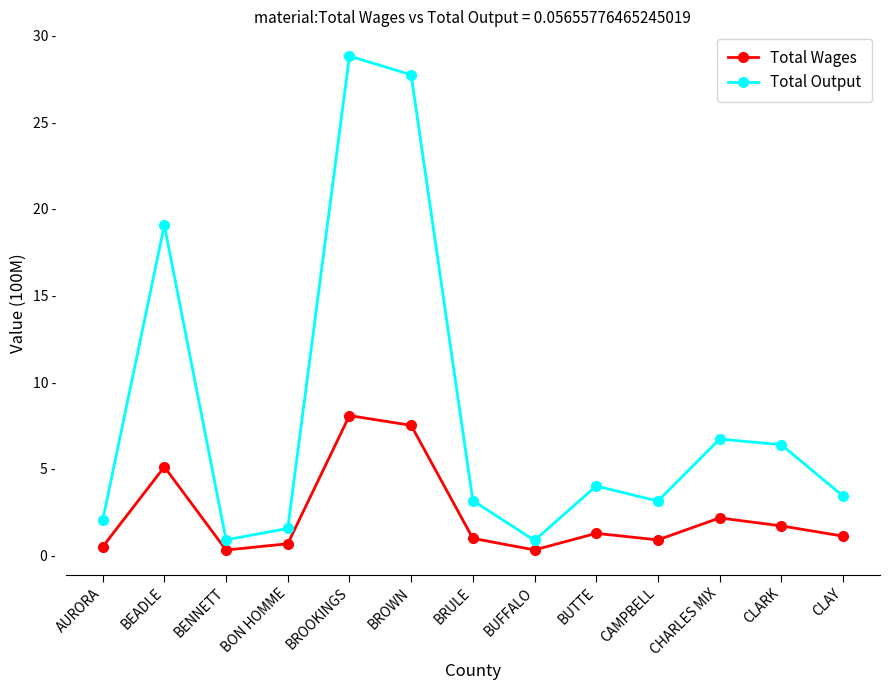

What is the label of the 8th point from the left?

BUFFALO